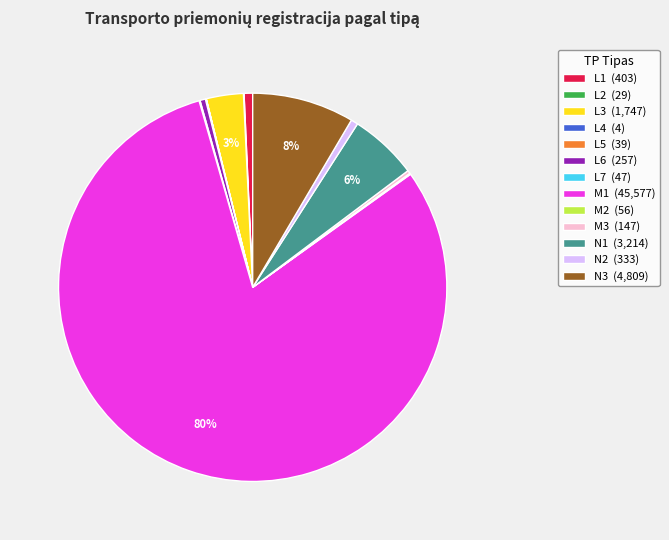

What percentage is the N1 slice, to the nearest percent?

6%